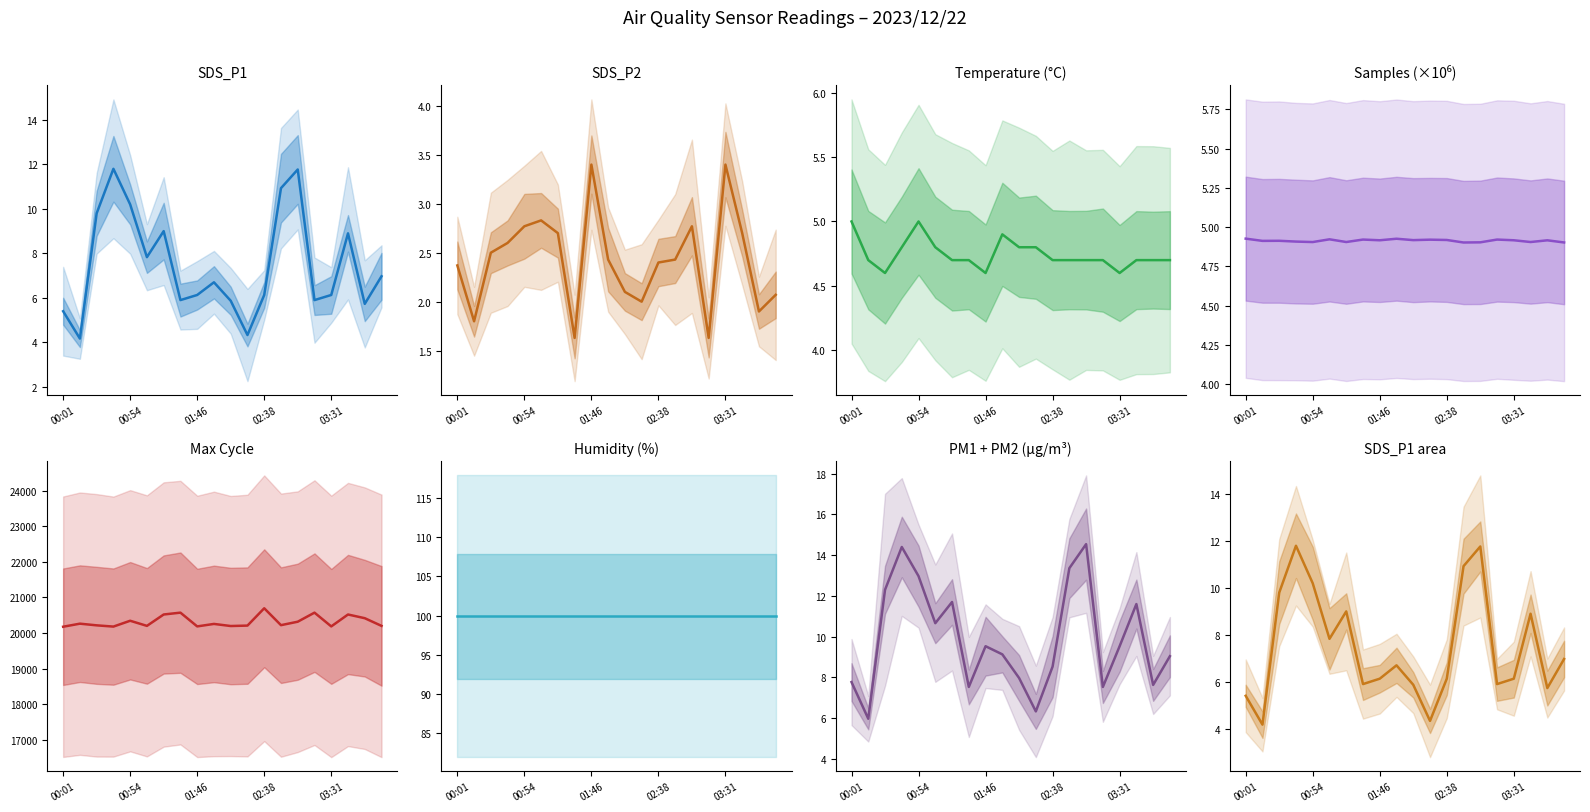

At which category does the chart reach its minimum across all series?

01:33